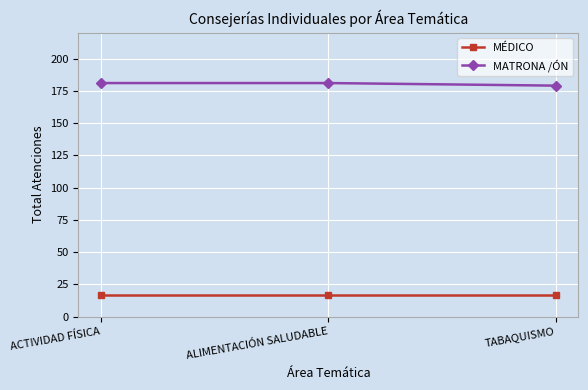

What is the total value across all series at ACTIVIDAD FÍSICA?

198